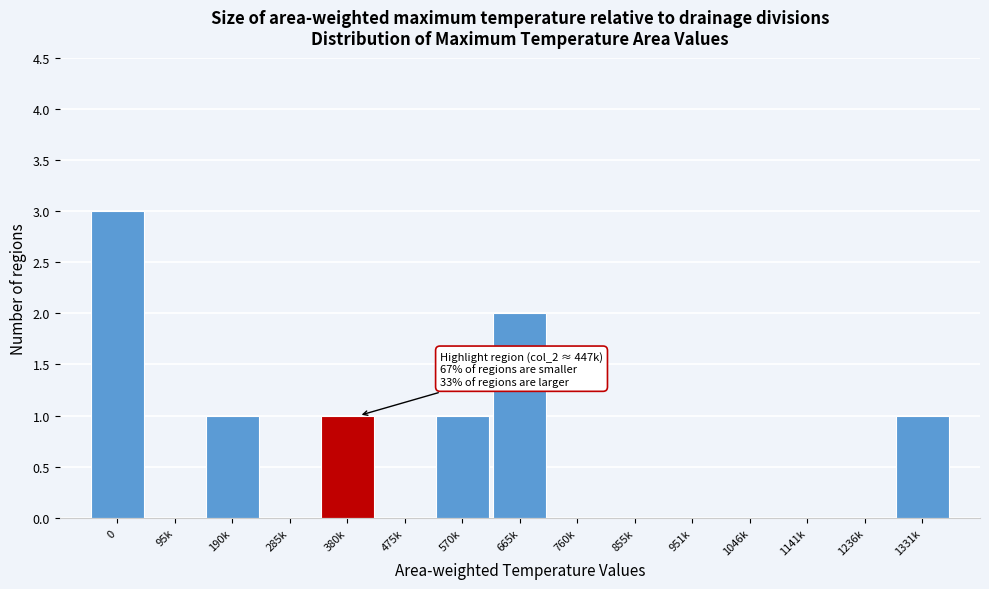

Reading left to right, transcribe all the data shown in this chart.

0=3	95k=0	190k=1	285k=0	380k=1	475k=0	570k=1	665k=2	760k=0	855k=0	951k=0	1046k=0	1141k=0	1236k=0	1331k=1